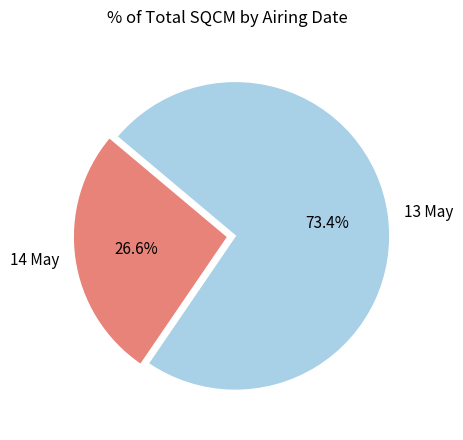

Between 14 May and 13 May, which is larger?

13 May